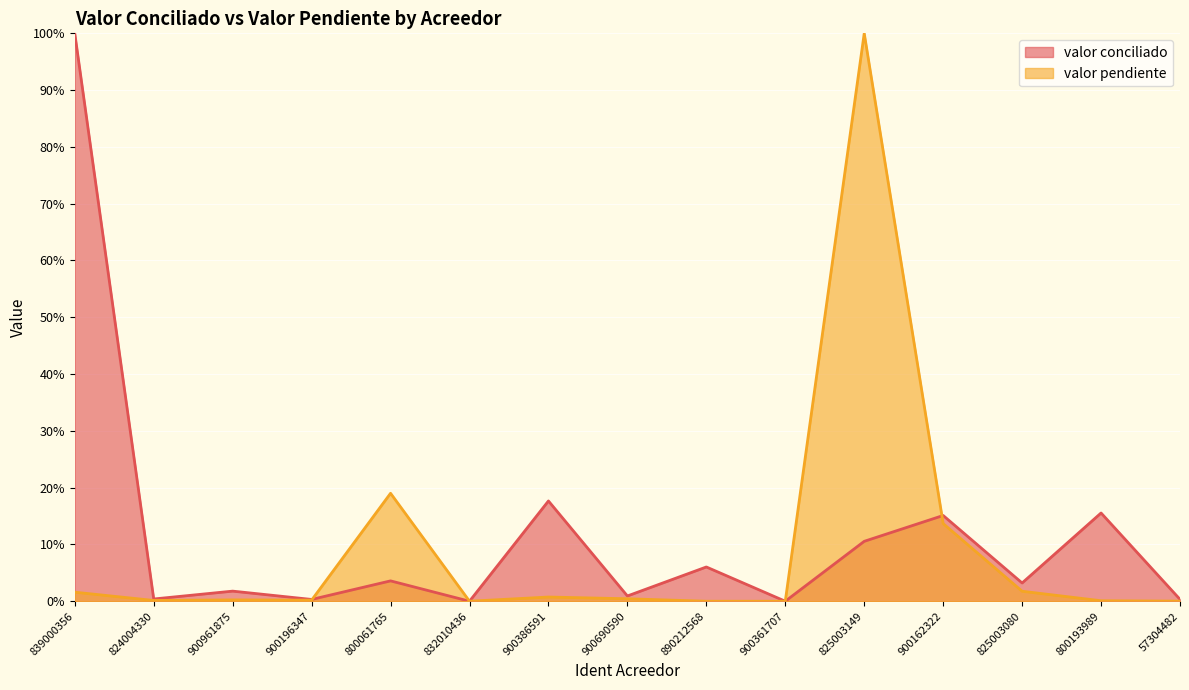

At how many categories does at least one series exceed 77?

2